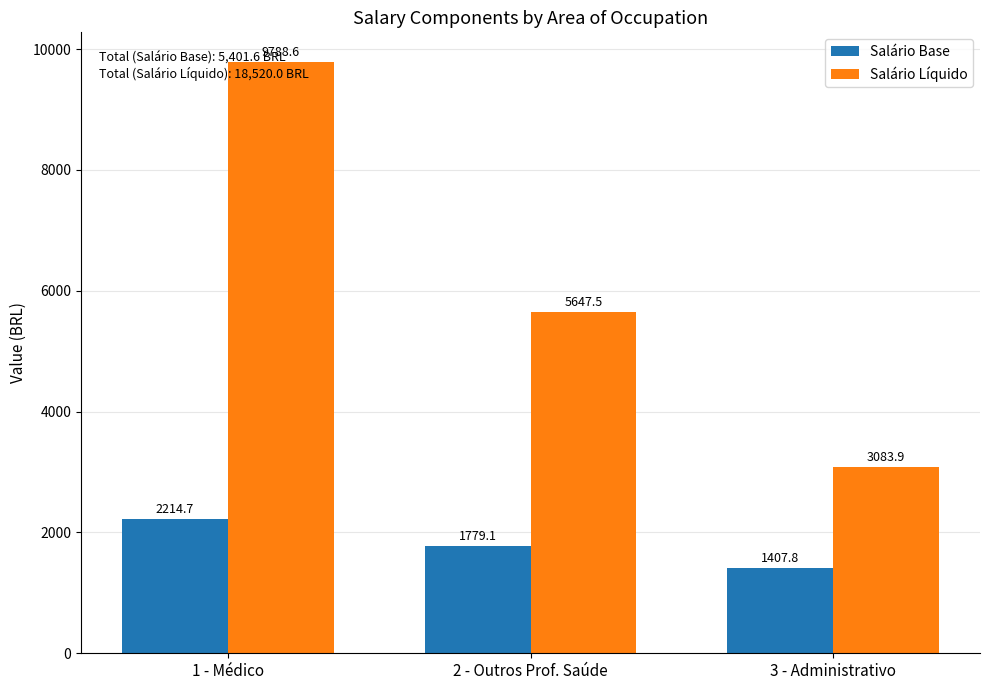

At how many categories does at least one series exceed 3794?

2